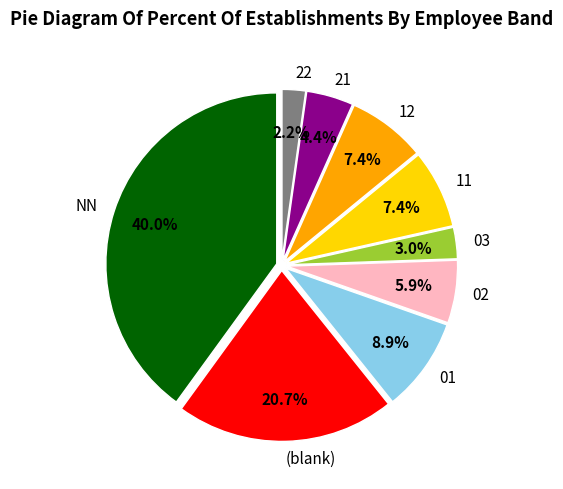

Which category has the smallest portion of the pie?

22